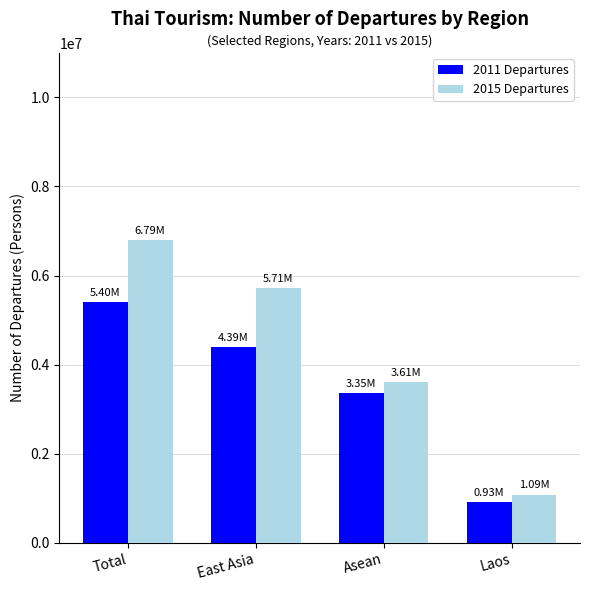

What is the value of the 2015 Departures bar at the 1st from the left?

6794327